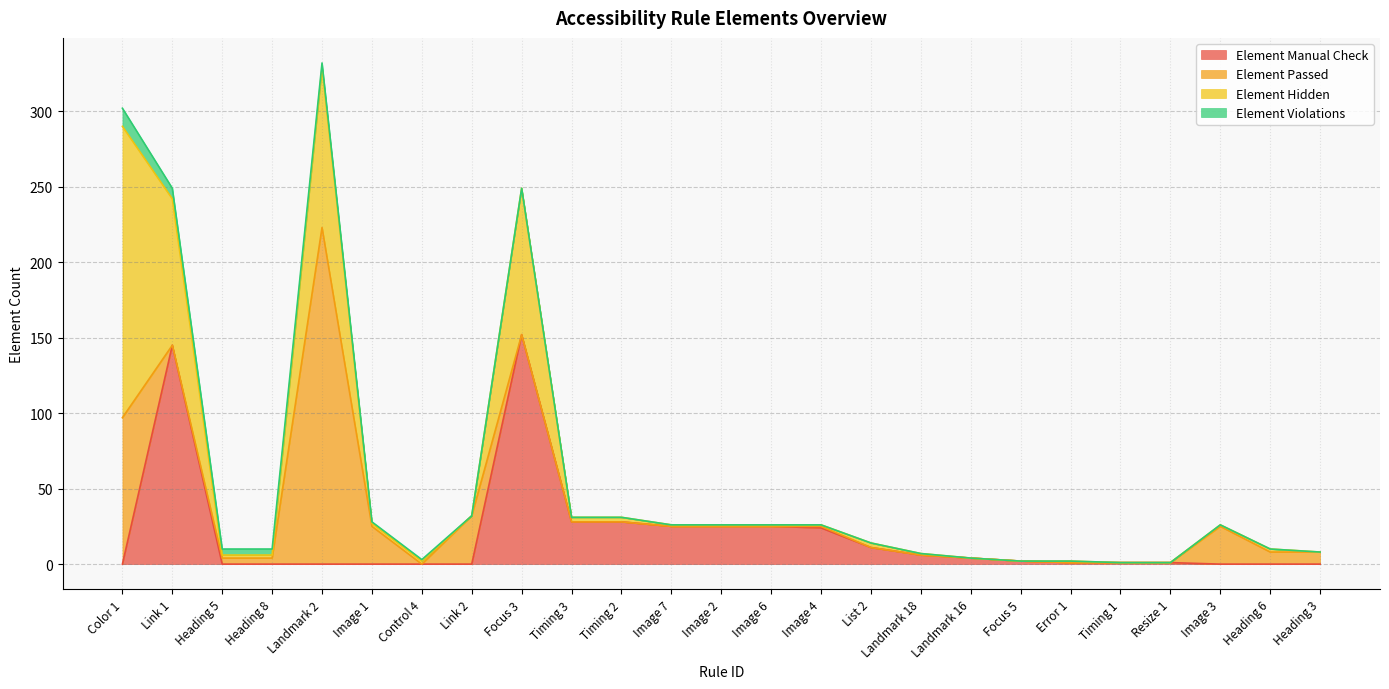

True or false: Element Passed and Element Hidden intersect in this chart.

True